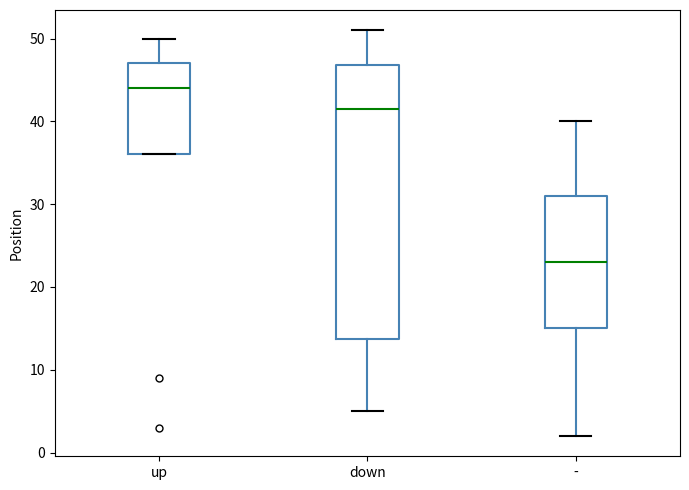

Where does the median line of the box for down sit on the y-axis? The values are not printed on the chart, so give them approximately, as read against the axis.

42